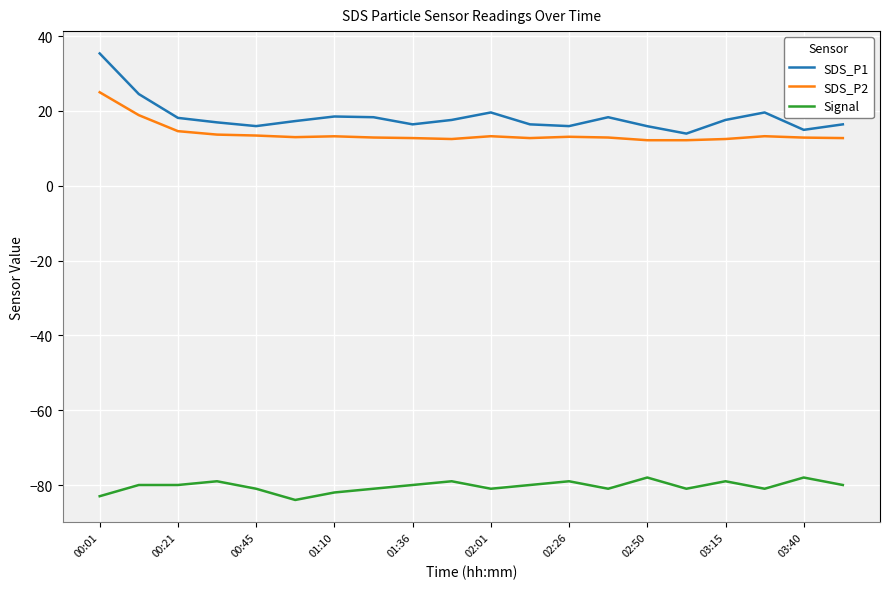

True or false: SDS_P2 and SDS_P1 cross at least once.

False